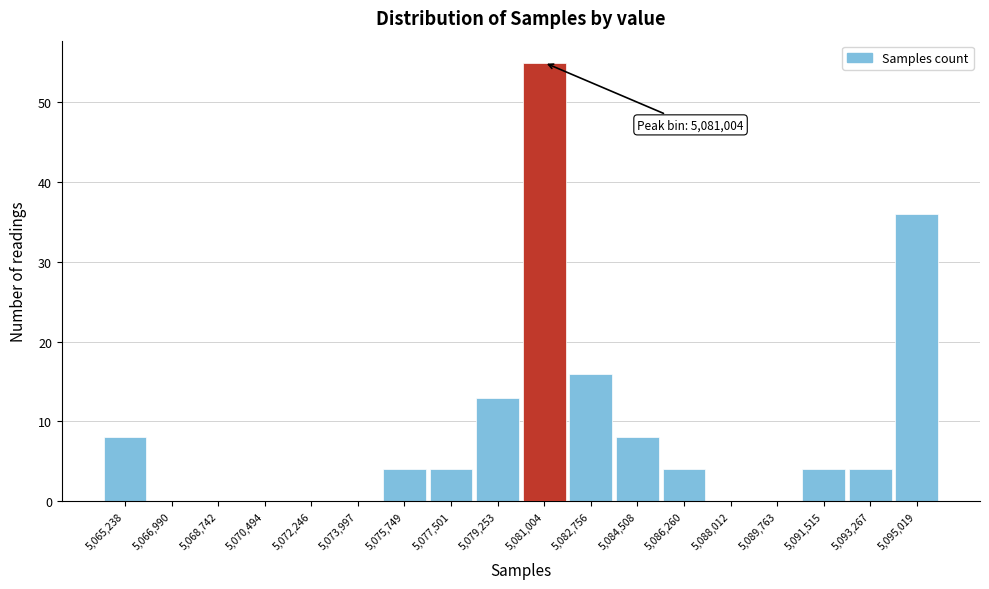

Which range on the x-axis has the tallest bar?

5080200 to 5081800